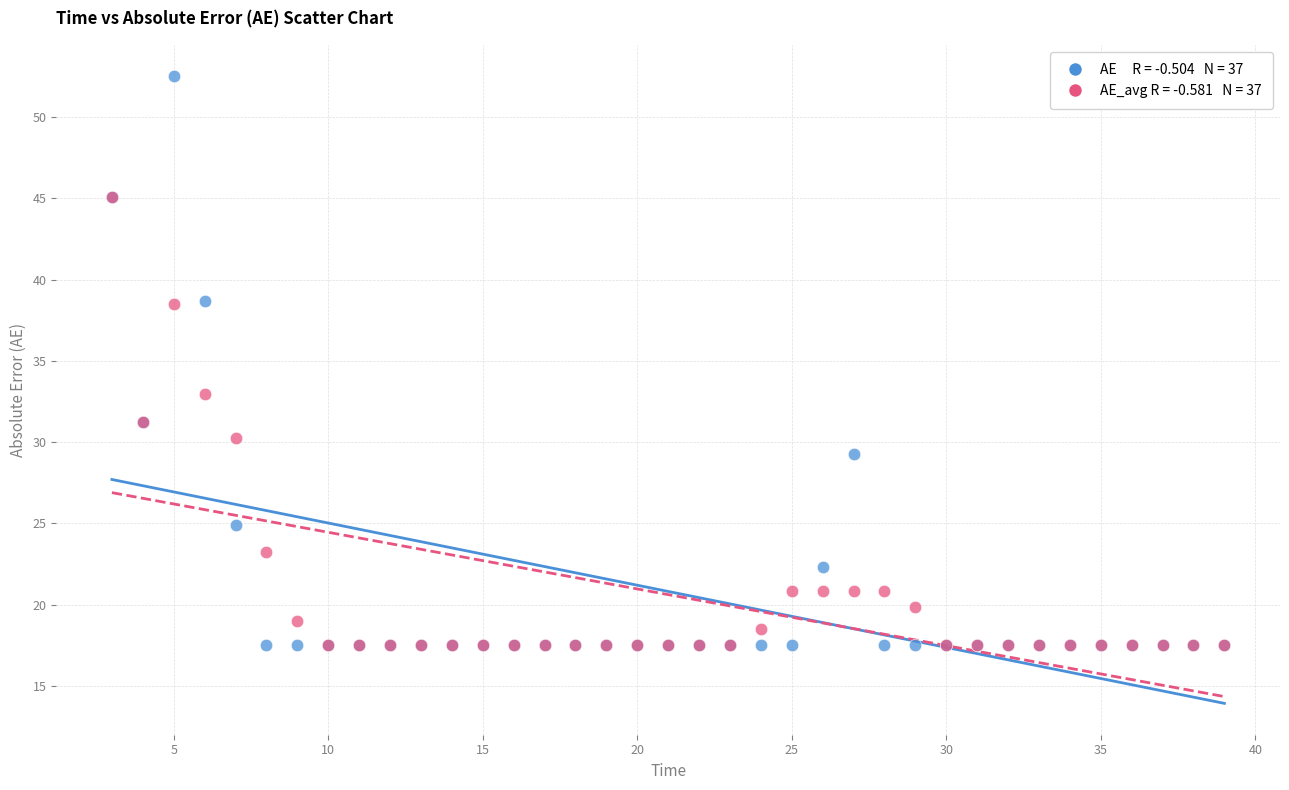

Across all series, what Y value is closest to 35?

33.0